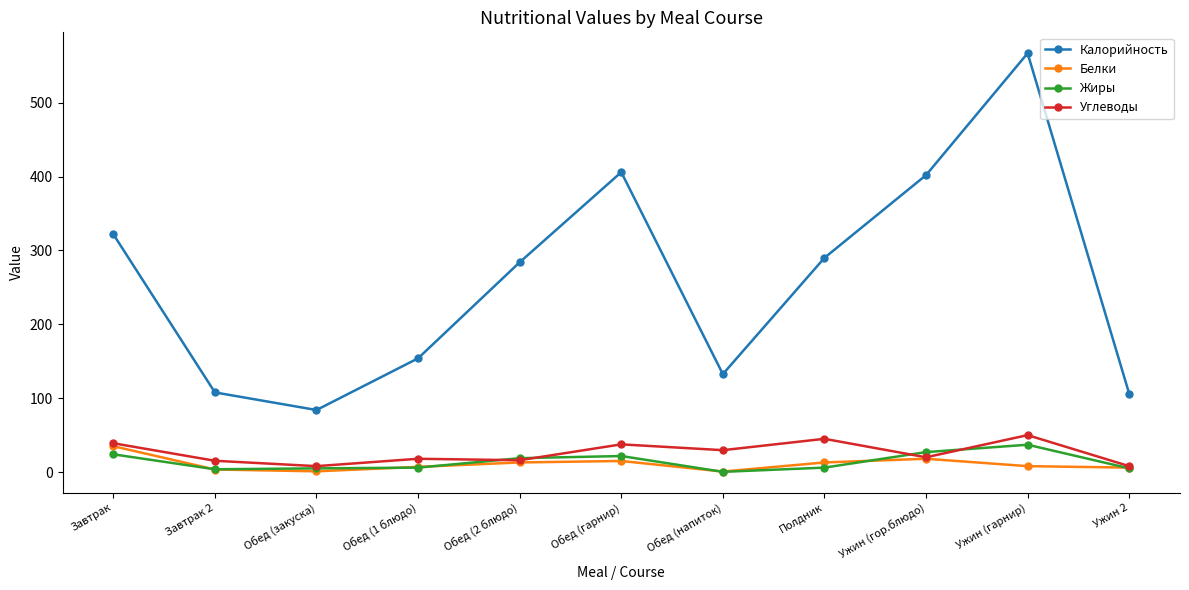

At Ужин (гарнир), list the series in order from smallest to largest.

Белки, Жиры, Углеводы, Калорийность